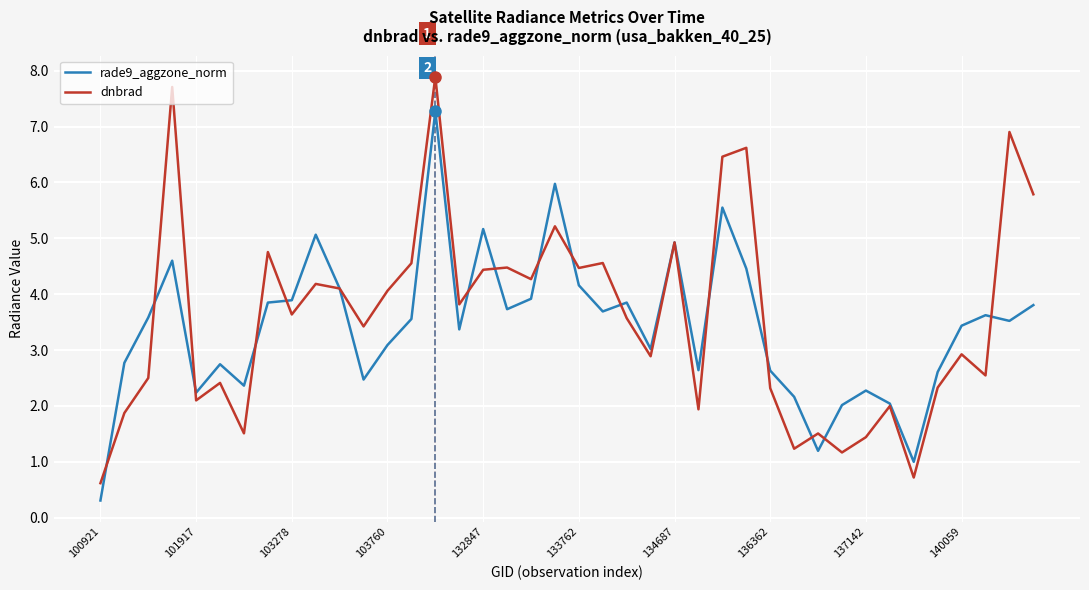

Which series has the widest spread of values?

dnbrad